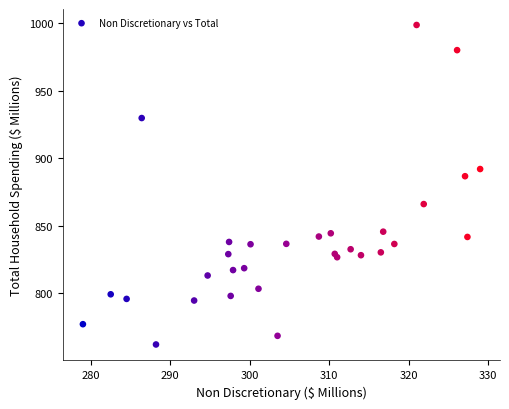

What Y value in the scatter plot is closest to 880?

886.7